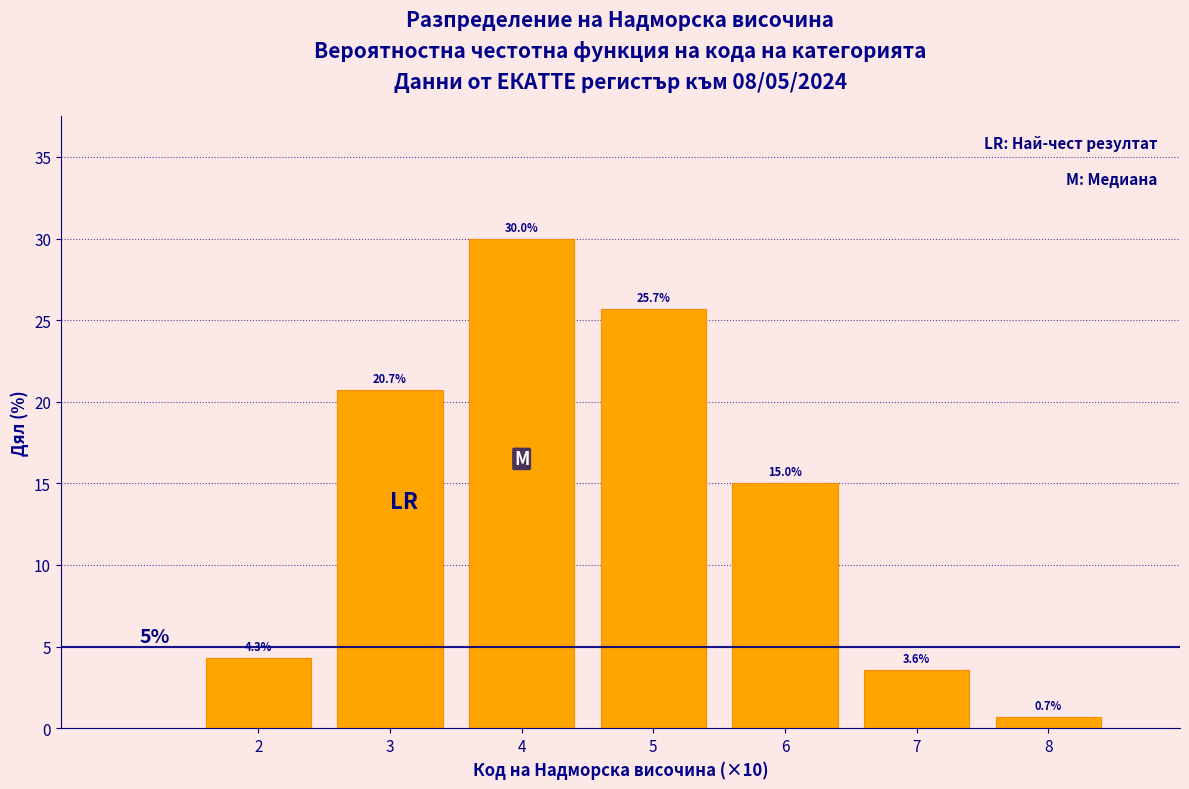

Reading right to left, transcribe all the data shown in this chart.

0.7	3.6	15.0	25.7	30.0	20.7	4.3